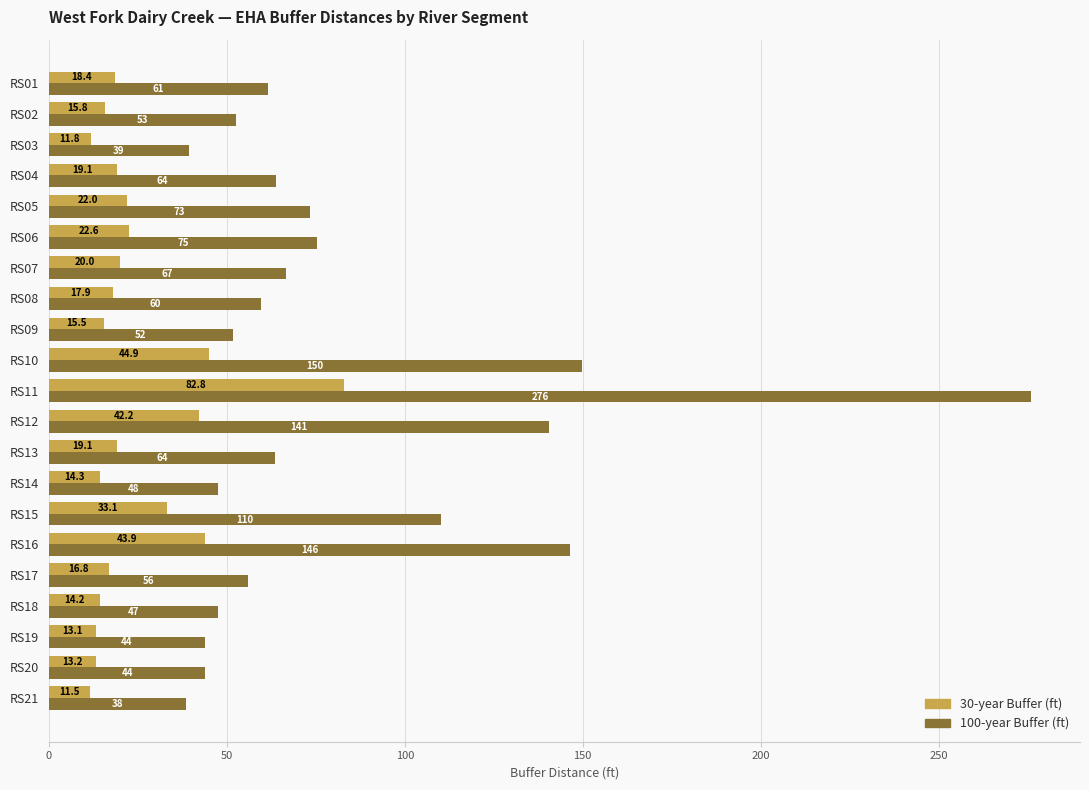

Which series changed the most between RS06 and RS07?

100-year Buffer (ft)